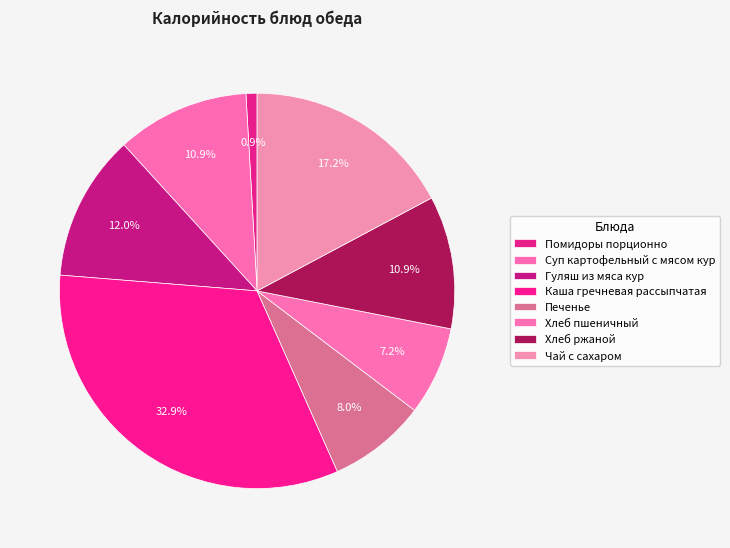

How many segments does this pie chart have?

8